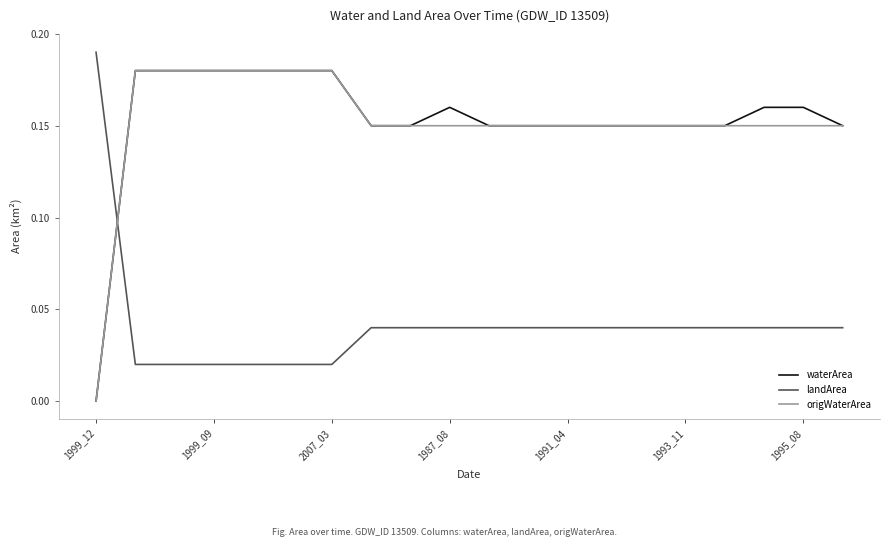

True or false: origWaterArea and landArea intersect in this chart.

True